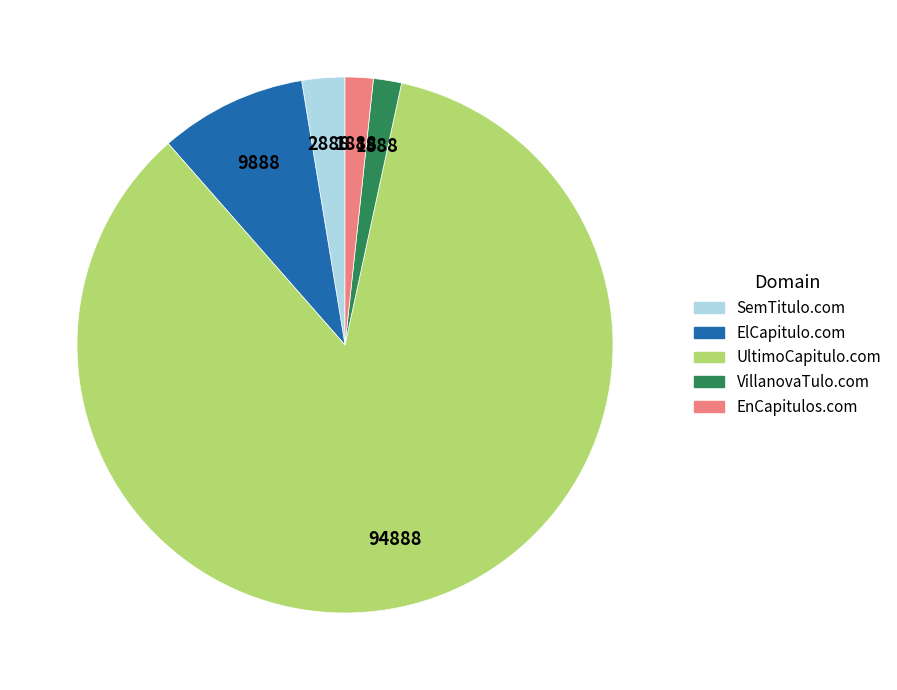

Is the sum of EnCapitulos.com and UltimoCapitulo.com greater than half?

Yes